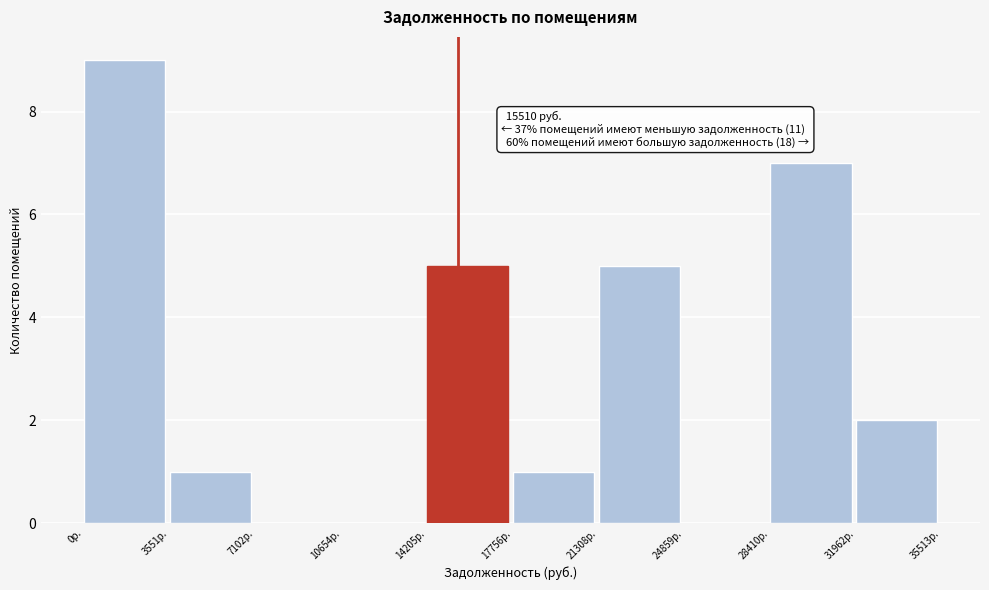

Over which range of the x-axis is the bar tallest?

0 to 3500